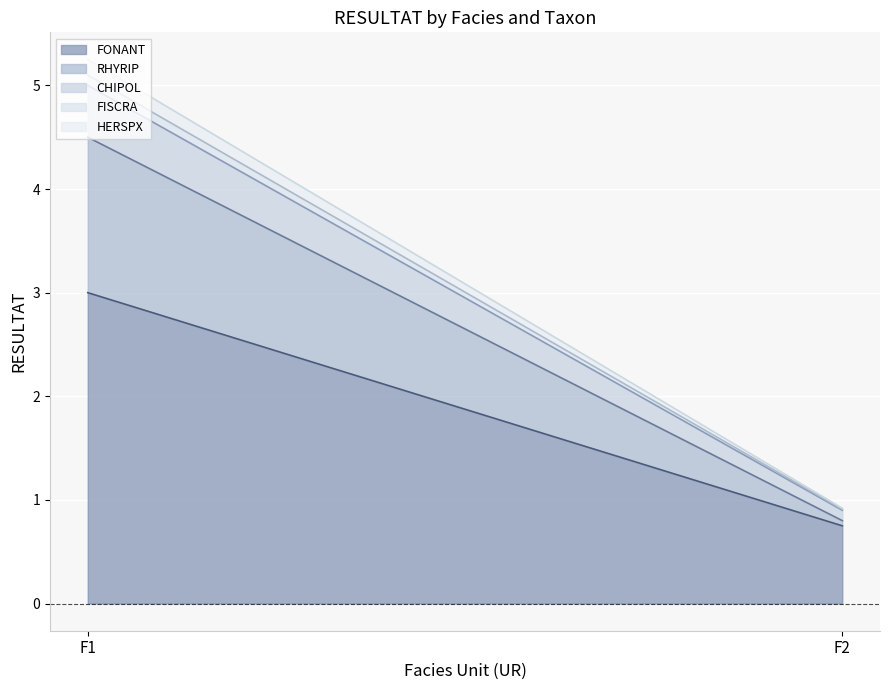

Is the value of HERSPX at F1 greater than the value of FISCRA at F1?

Yes